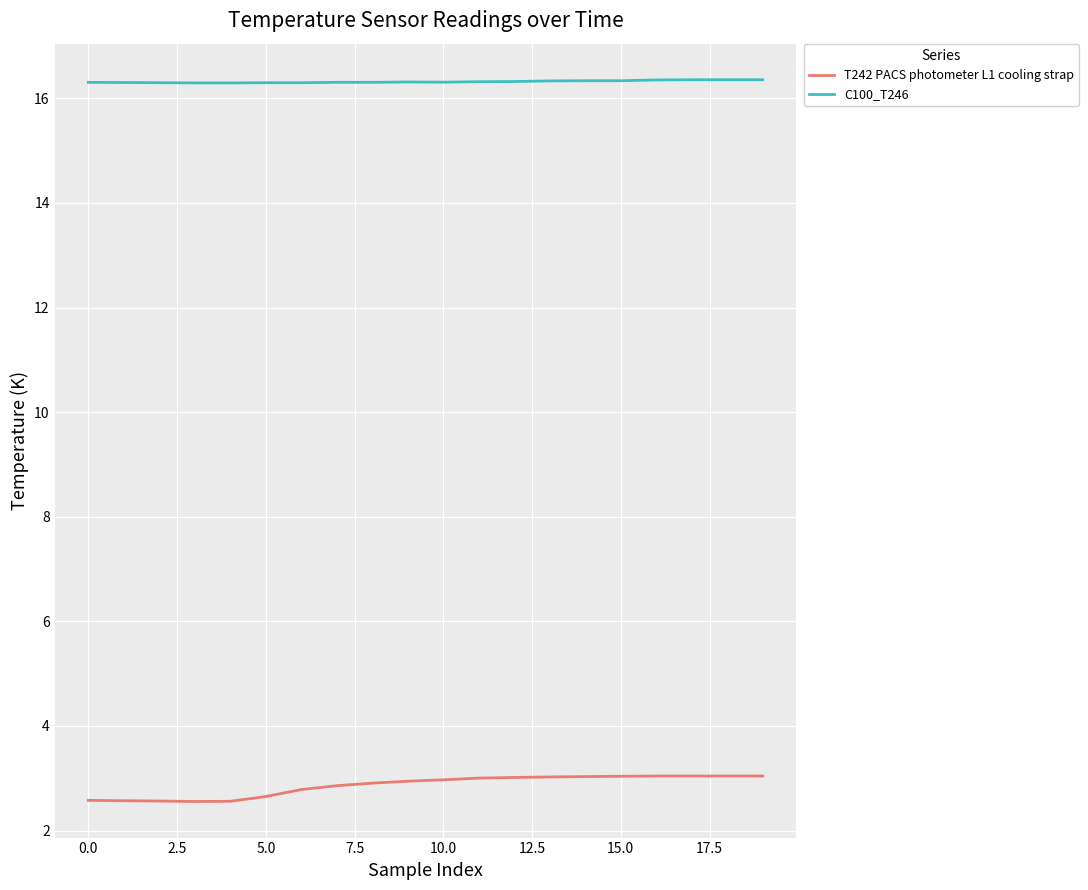

List the series in order of their overall mean, highest first.

C100_T246, T242 PACS photometer L1 cooling strap